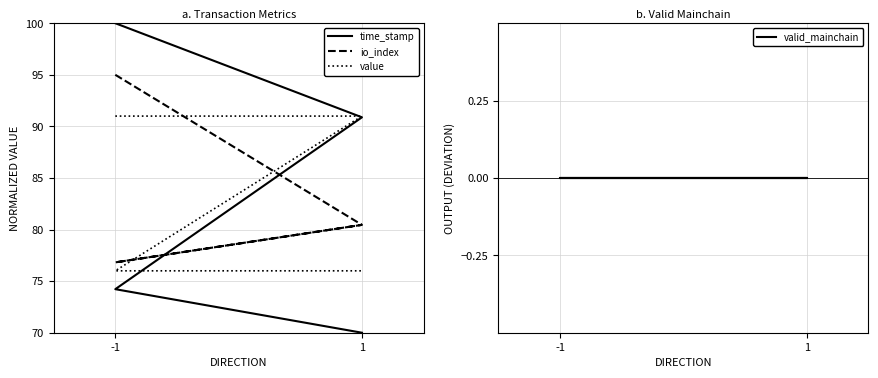

Is it true that time_stamp equals 26.1 at 1?

False